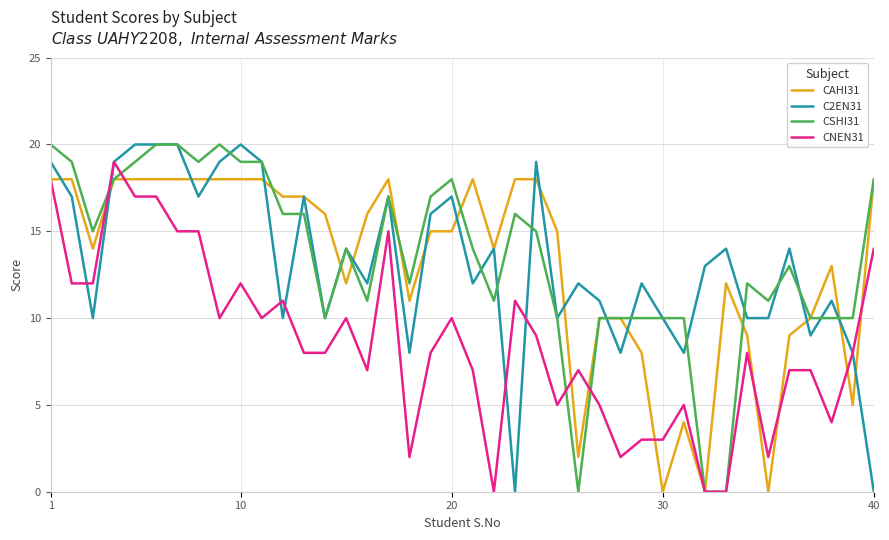

The CSHI31 series shows 19 at 10. True or false?

True